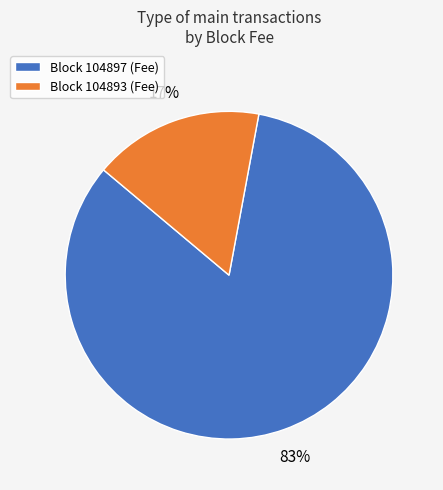

Is there a majority slice in this chart?

Yes